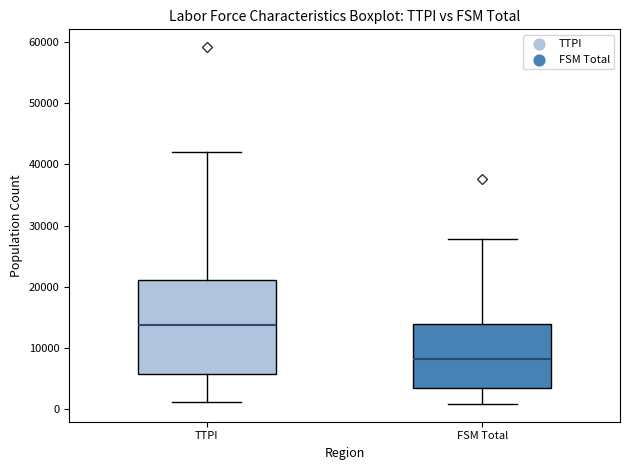

Reading left to right, read every box against the y-axis: the position of its median line, the range the box covers, and the ends of its whiskers. The values are not printed on the chart, so give them approximately, as read against the axis.

TTPI: median 14000, box 6000 to 21000, whiskers 1000 to 42000
FSM Total: median 8000, box 3000 to 14000, whiskers 1000 to 28000